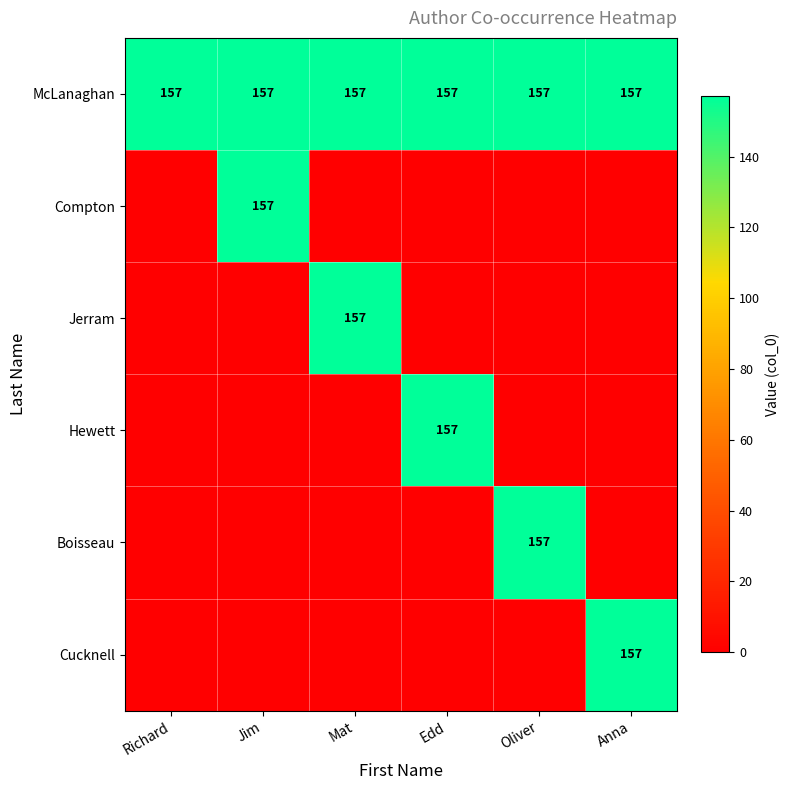

True or false: McLanaghan has a value of 62 at Jim.

False